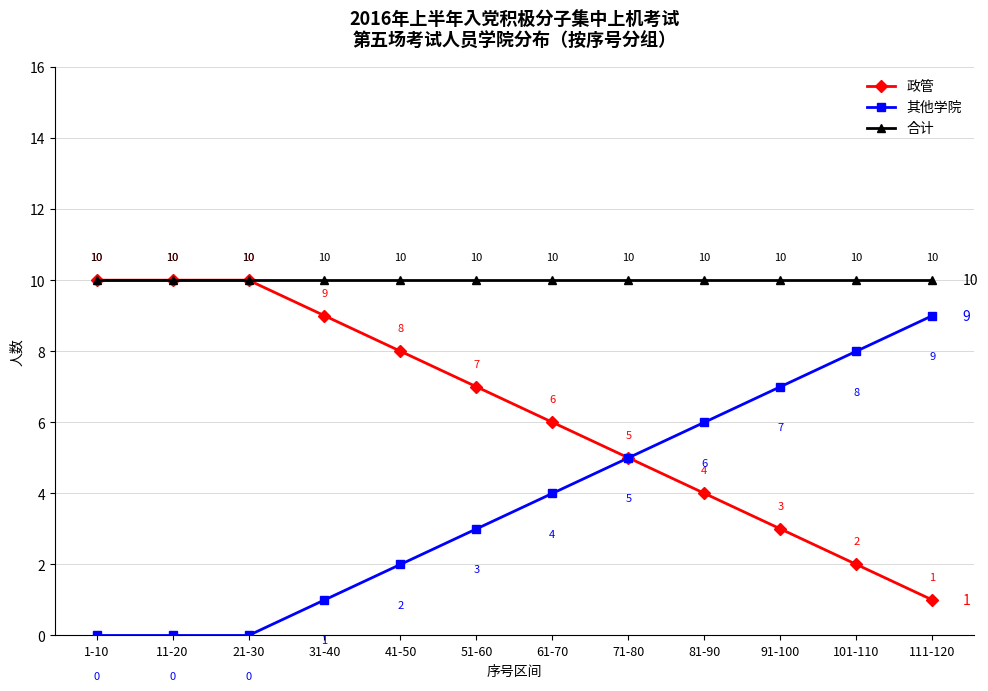

What is the difference between the highest and lowest values at 61-70?

6